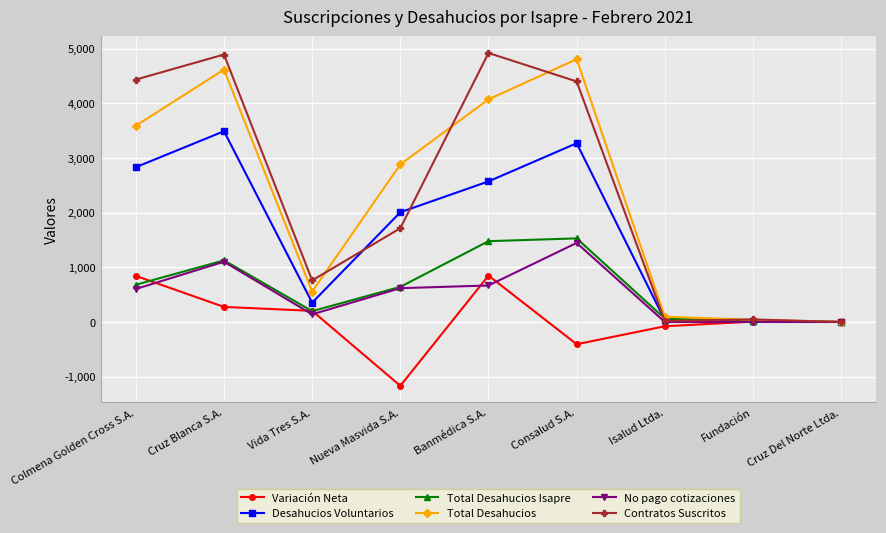

What is the label of the 1st point from the left?

Colmena Golden Cross S.A.